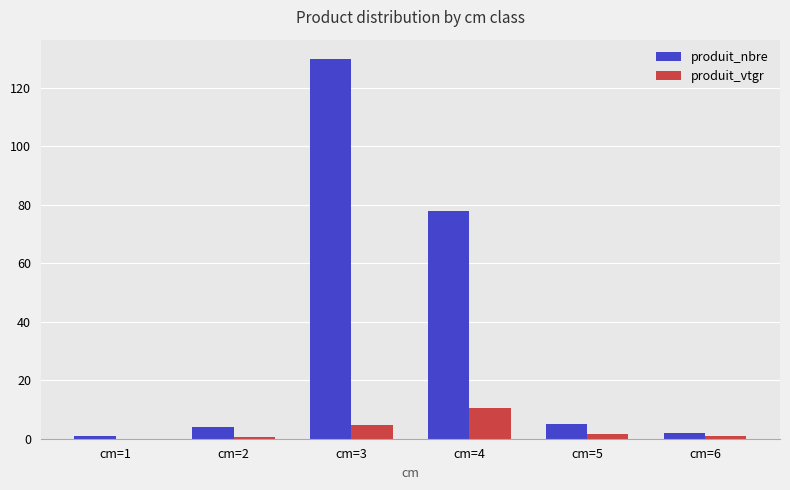

At which category does the chart reach its peak across all series?

cm=3